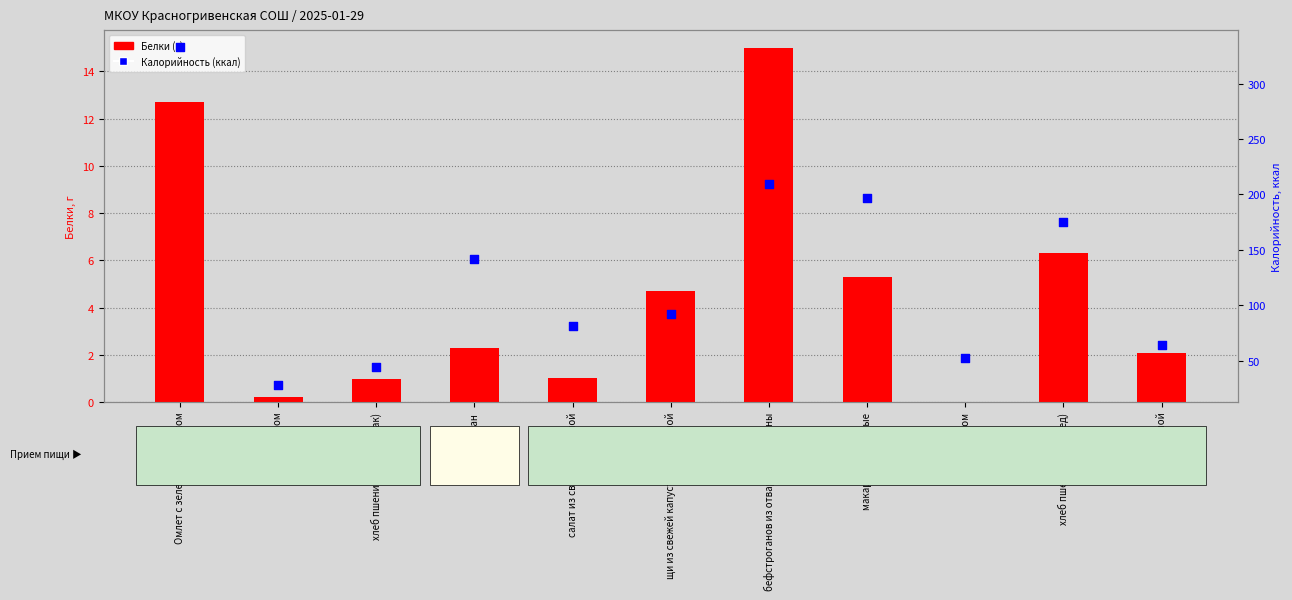

At how many categories does at least one series exceed 291?

1